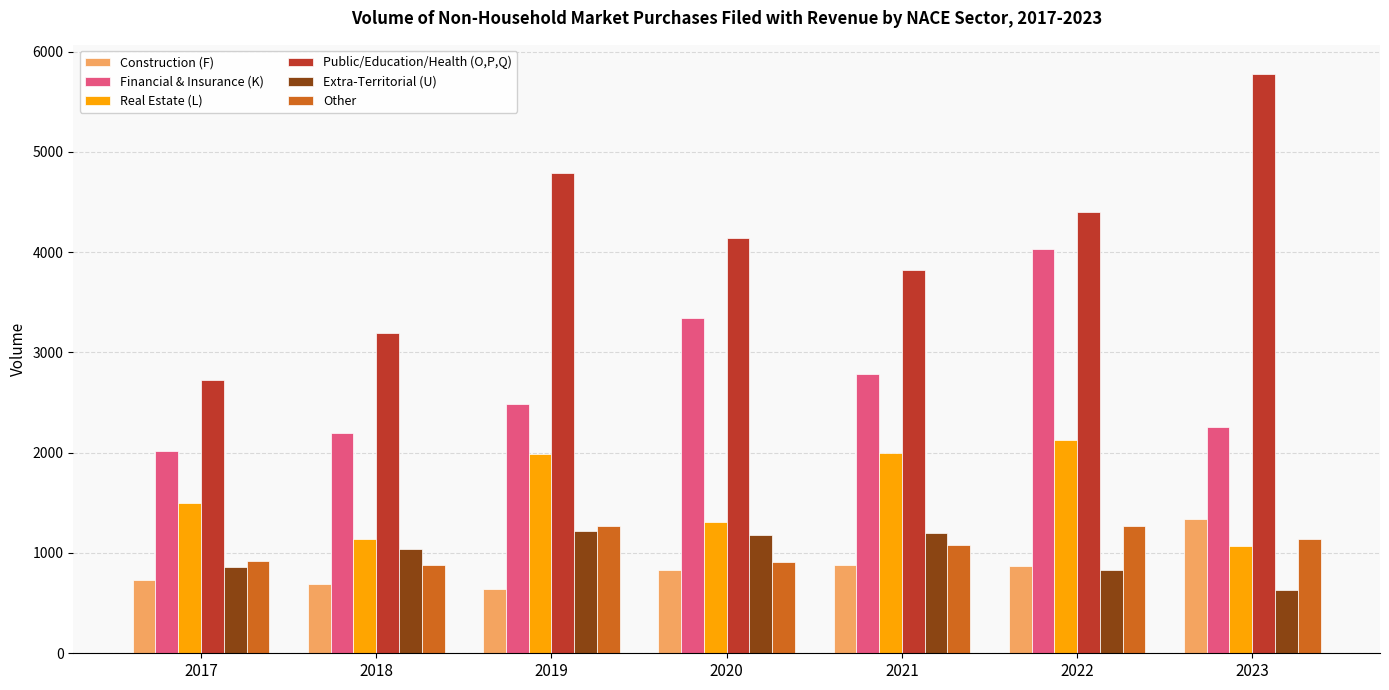

What is the difference between the maximum and second lowest values in the Financial & Insurance (K) series?

1831